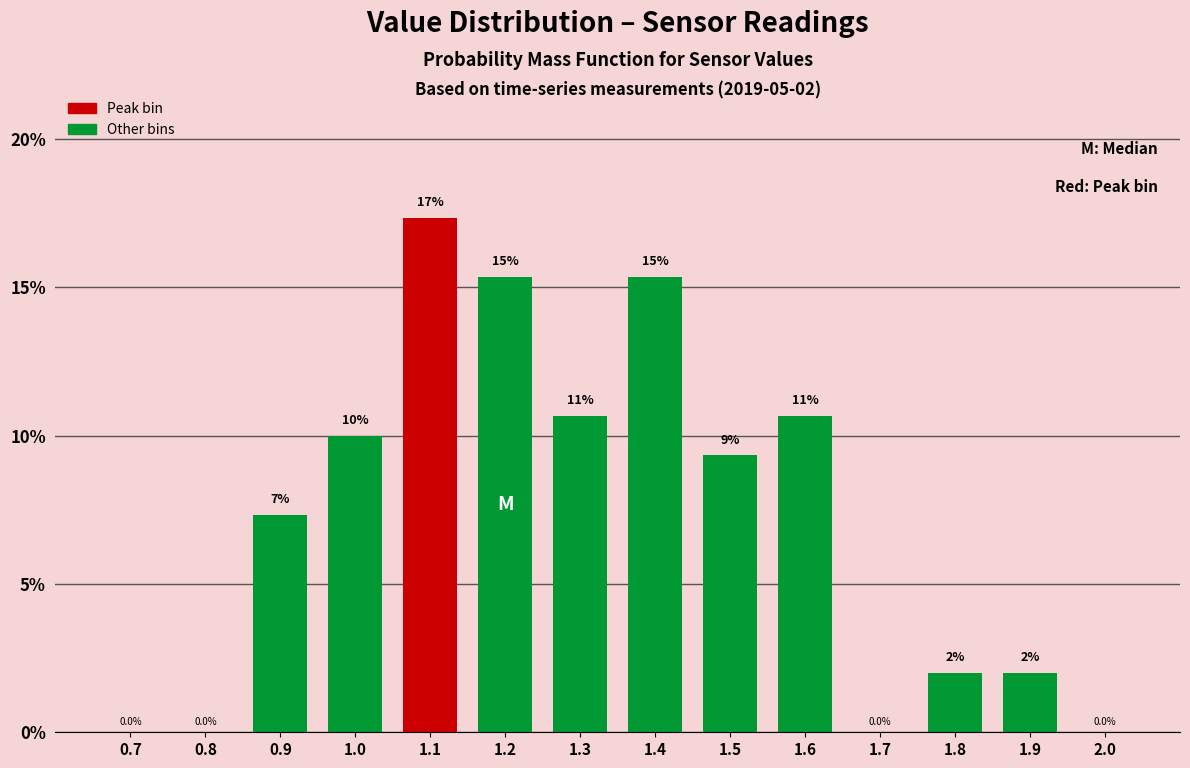

Reading left to right, what are all the values shown in this chart?

0.7=0.0	0.8=0.0	0.9=7.3	1.0=10.0	1.1=17.3	1.2=15.3	1.3=10.7	1.4=15.3	1.5=9.3	1.6=10.7	1.7=0.0	1.8=2.0	1.9=2.0	2.0=0.0